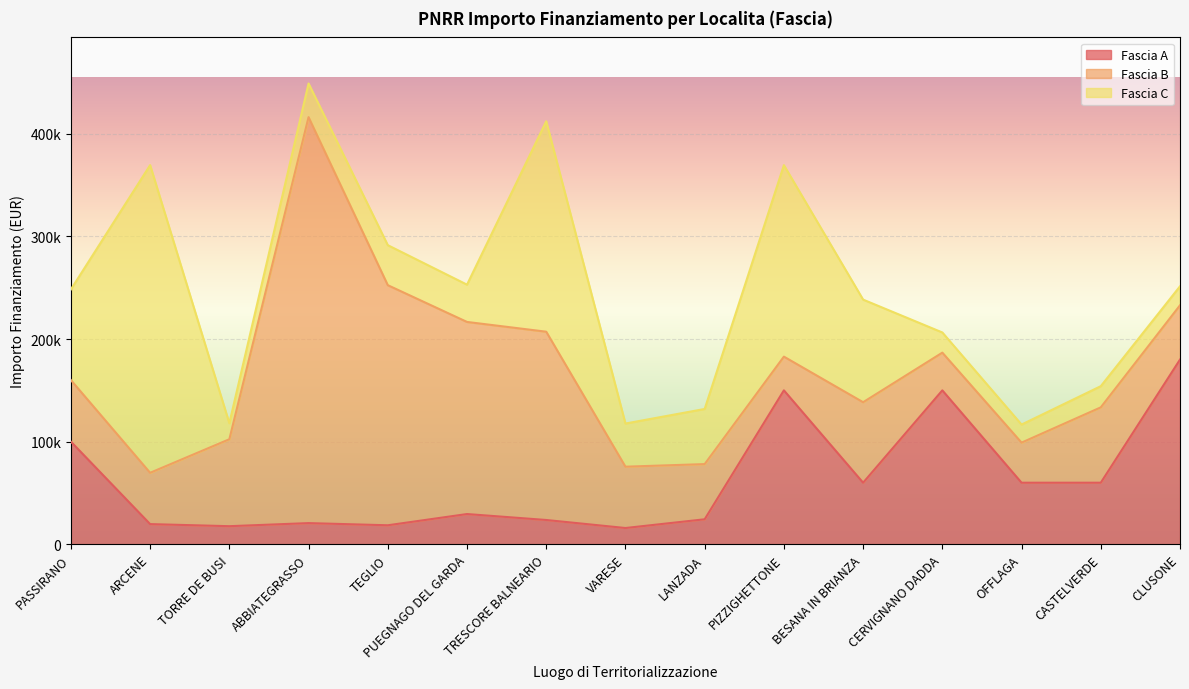

What are all the series names shown in the legend?

Fascia A, Fascia B, Fascia C